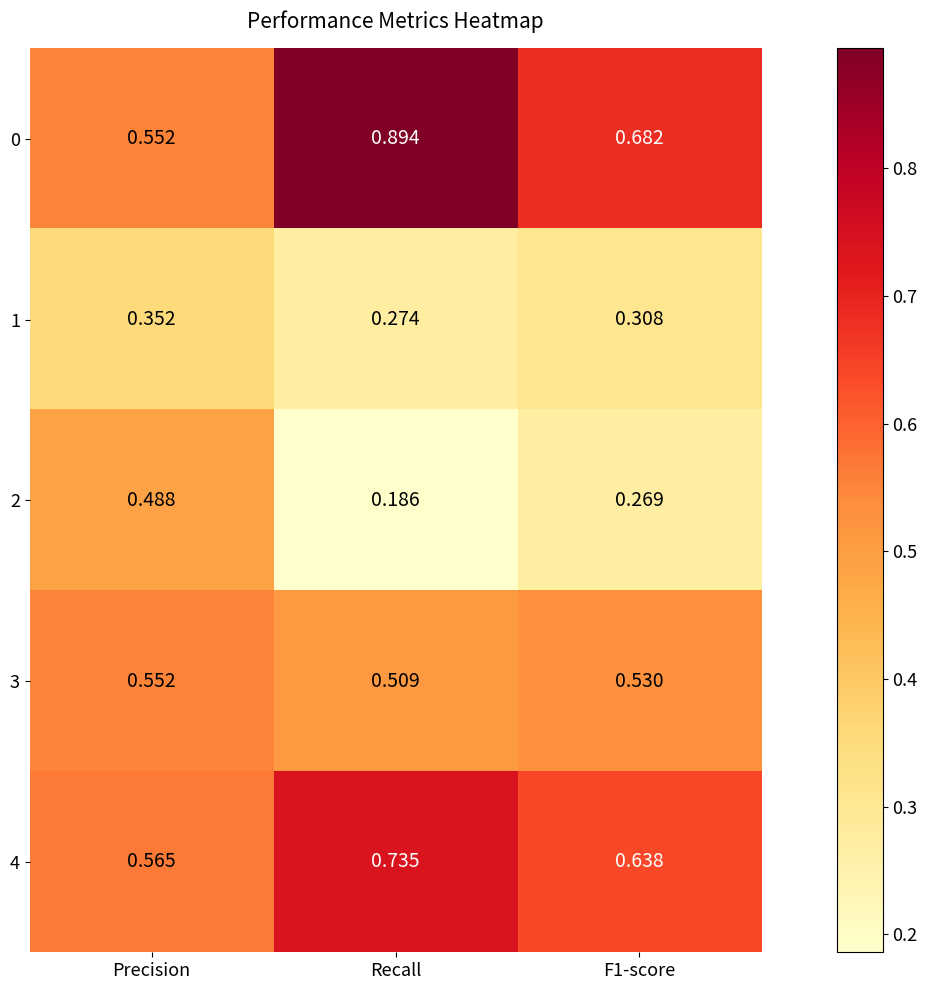

Which label corresponds to the largest value in the chart?

Recall